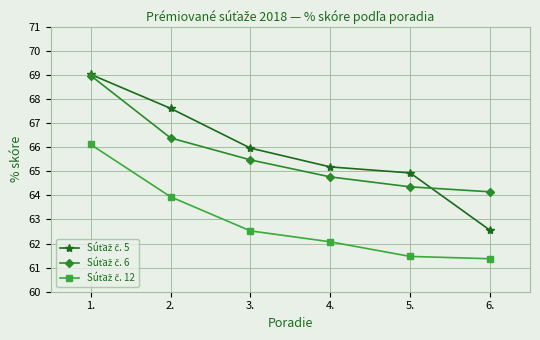

What is the difference between the highest and lowest values at 5.?

3.5